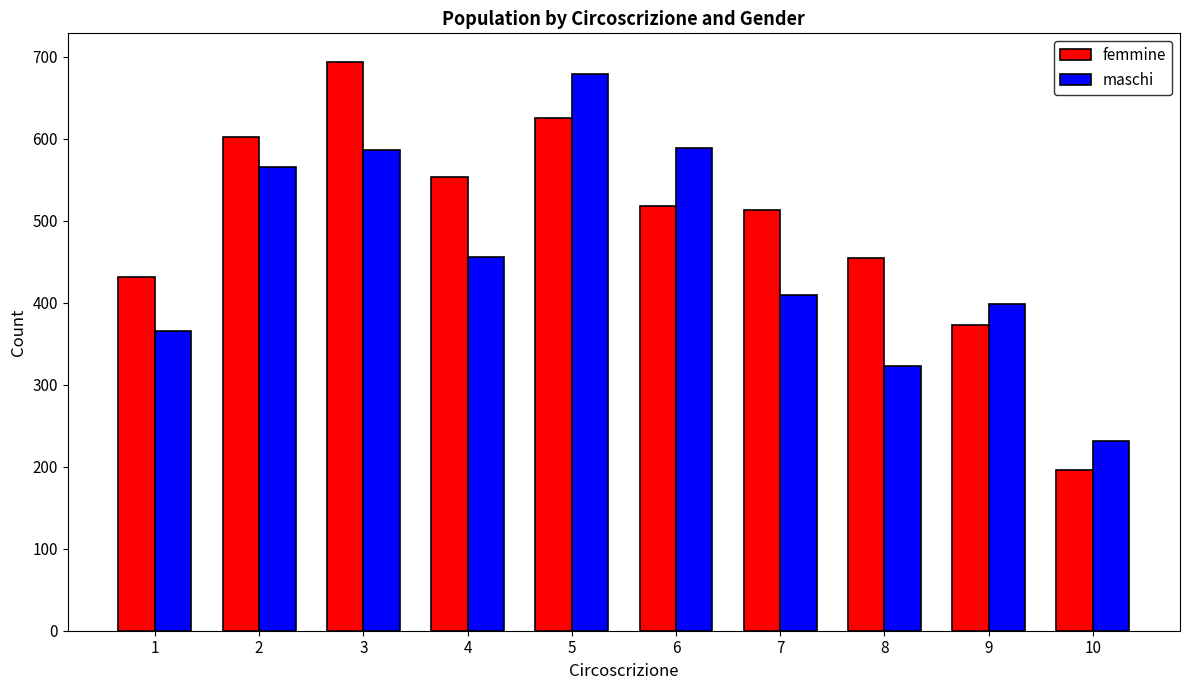

Which series has the largest total across all categories?

femmine